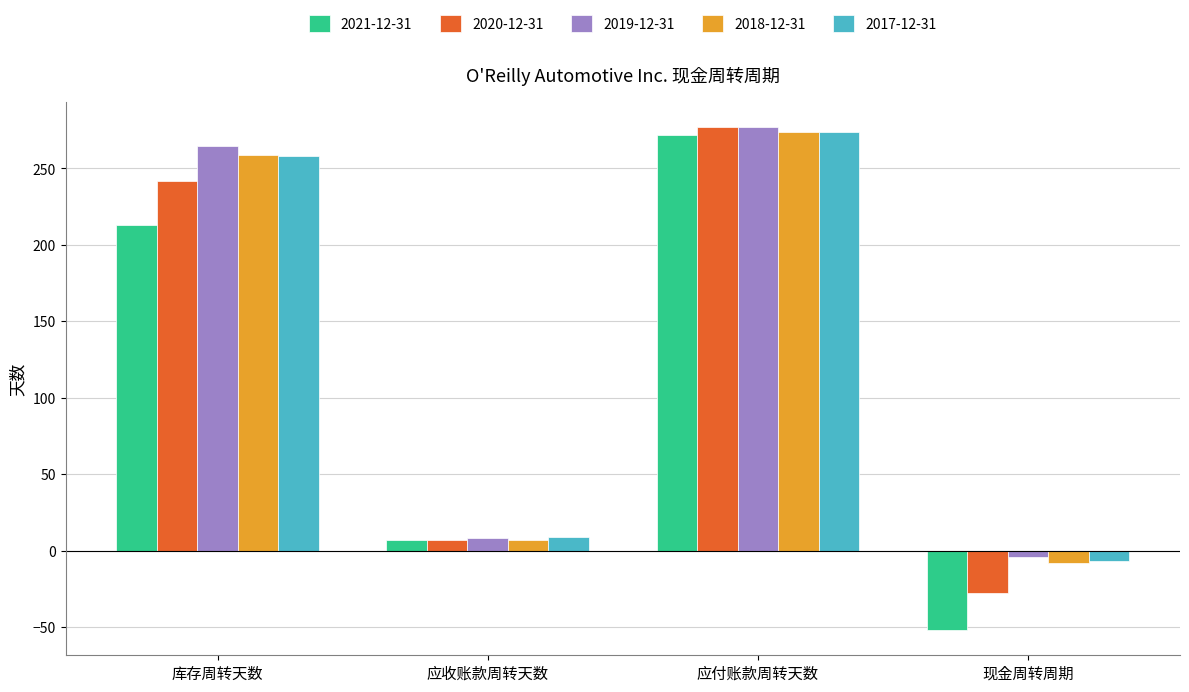

What is the label of the 2nd bar from the left?

应收账款周转天数